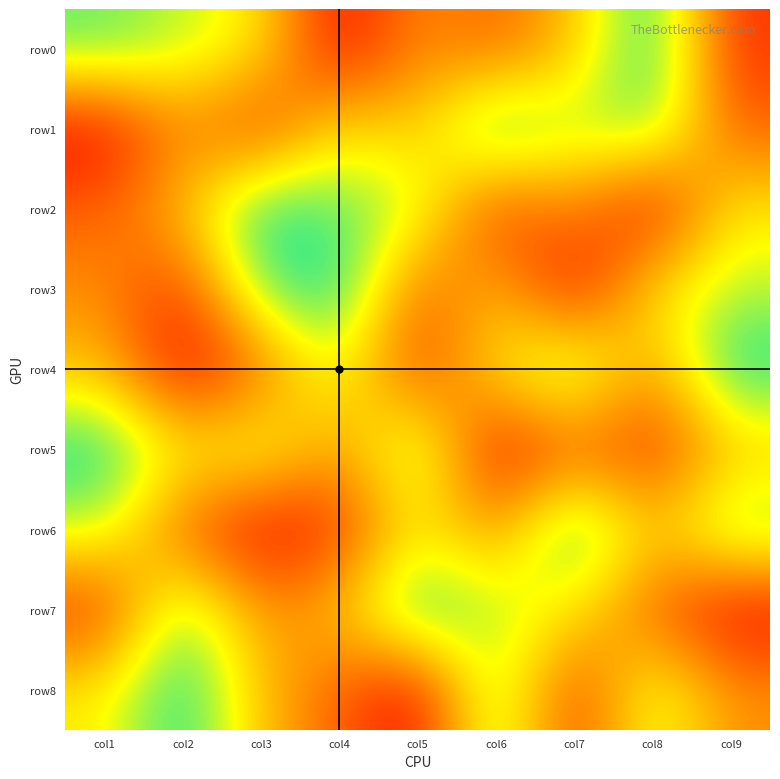

Between col4 and col5, which is larger?

col5